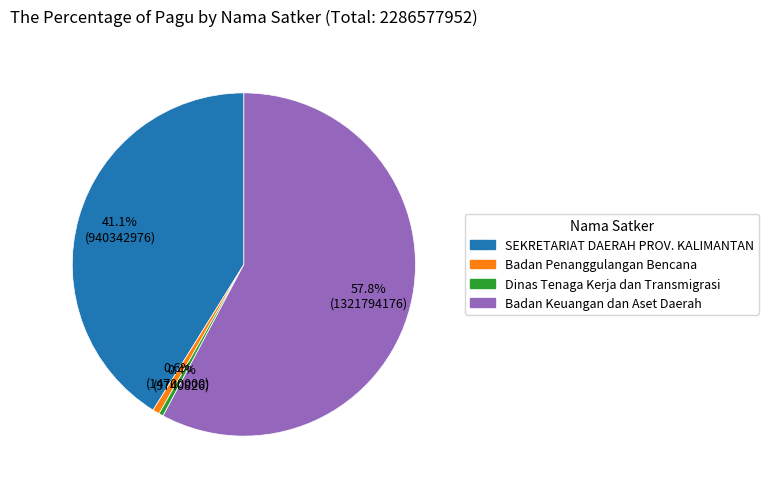

Is there any slice that represents more than half of the pie?

Yes